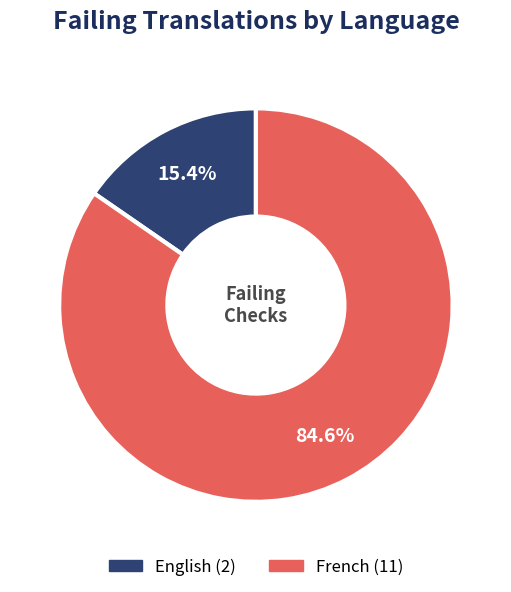

To the nearest percent, what is the average slice percentage?

50%